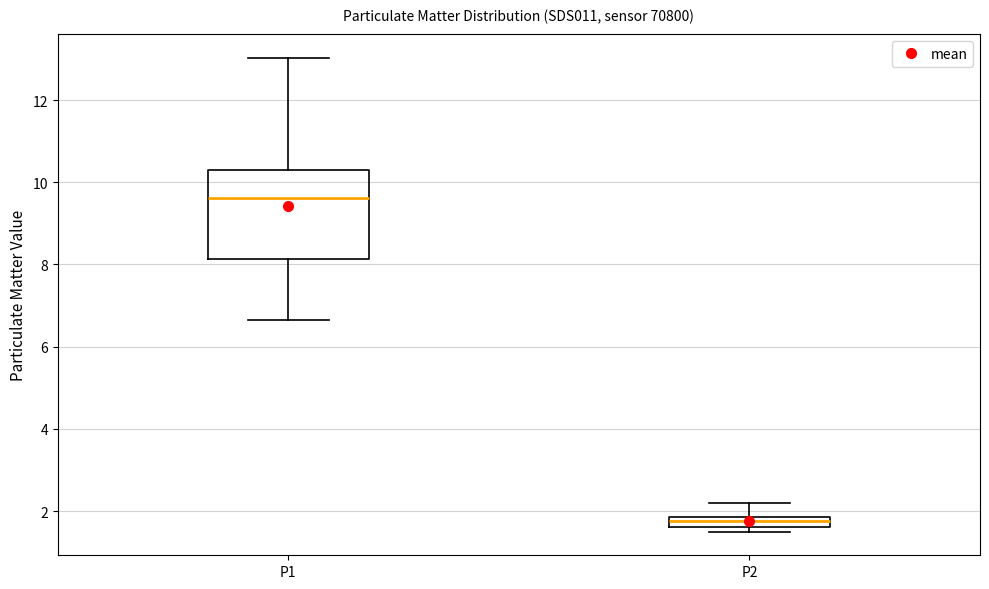

Comparing the boxes themselves (not the whiskers), which one is the tallest?

P1